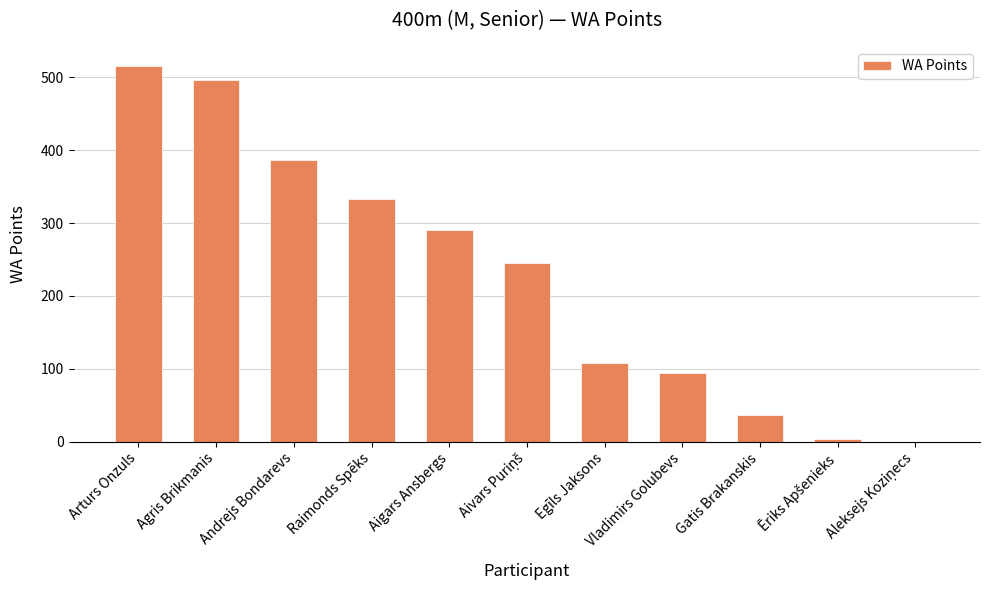

Where does the data first go above 245?

Arturs Onzuls